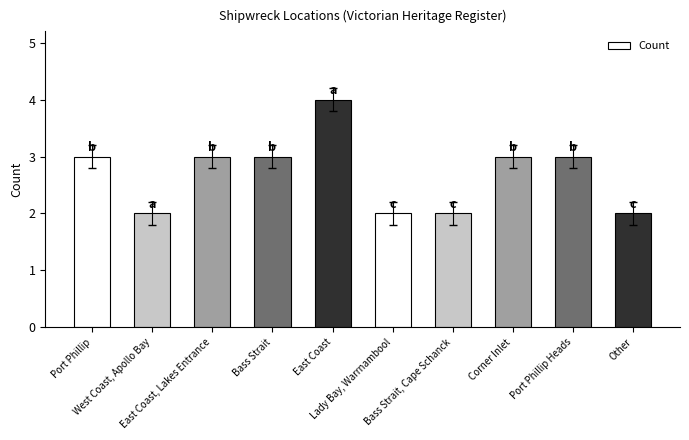

How many data points does each series have?

10